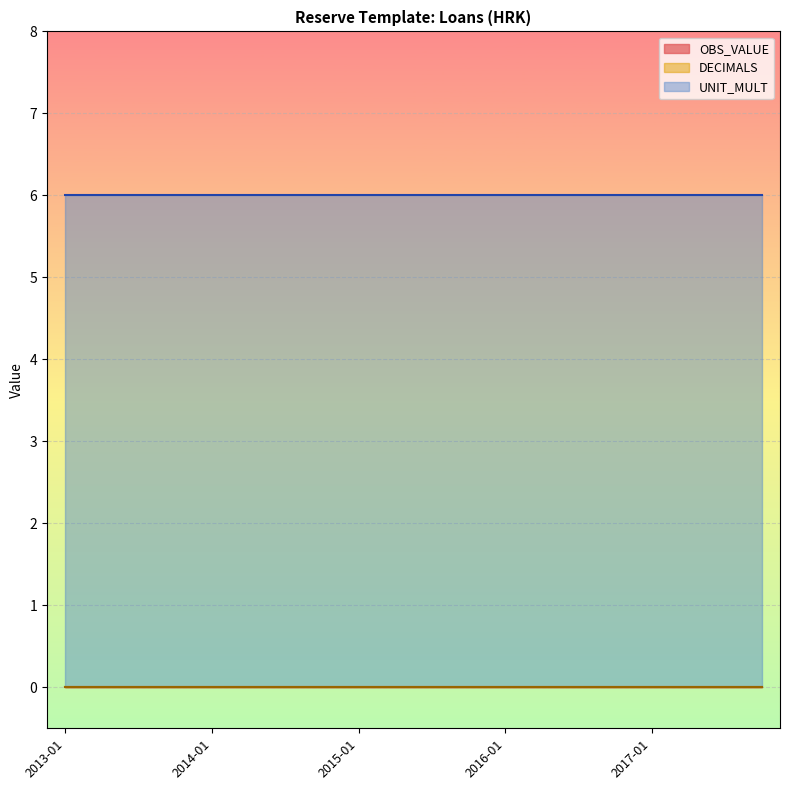

Is it true that UNIT_MULT equals 6 at 2013-07?

True